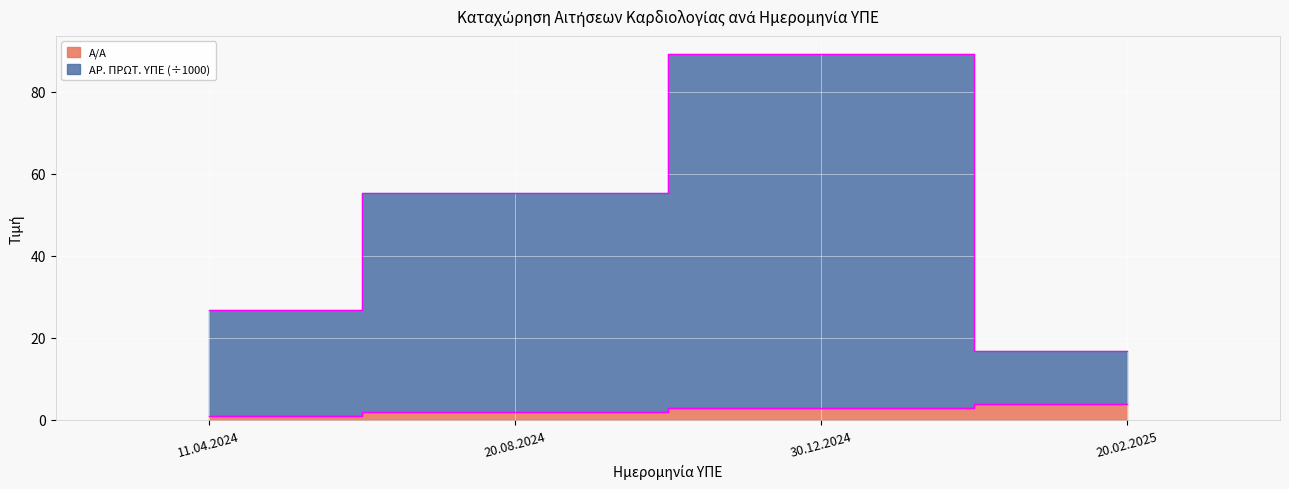

Is the value of ΑΡ. ΠΡΩΤ. ΥΠΕ at 11.04.2024 greater than the value of Α/Α at 20.02.2025?

Yes